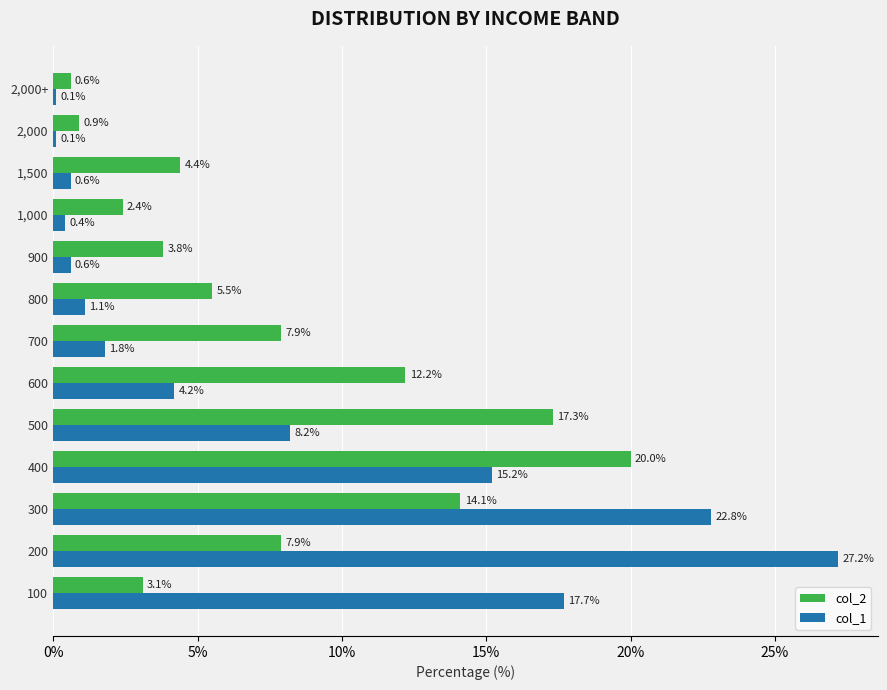

Which series has the largest total across all categories?

col_2